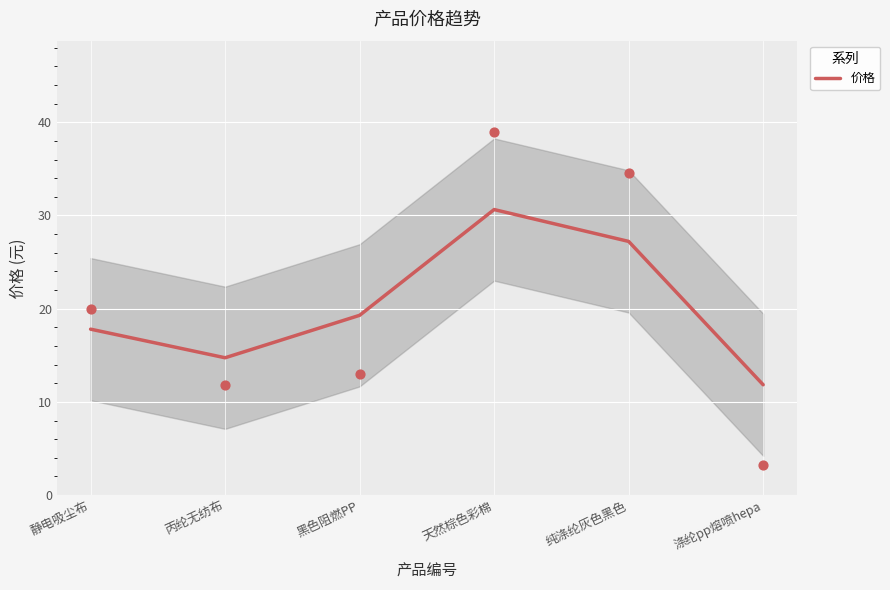

What is the change in value from 丙纶无纺布 to 涤纶pp熔喷hepa?

-2.9